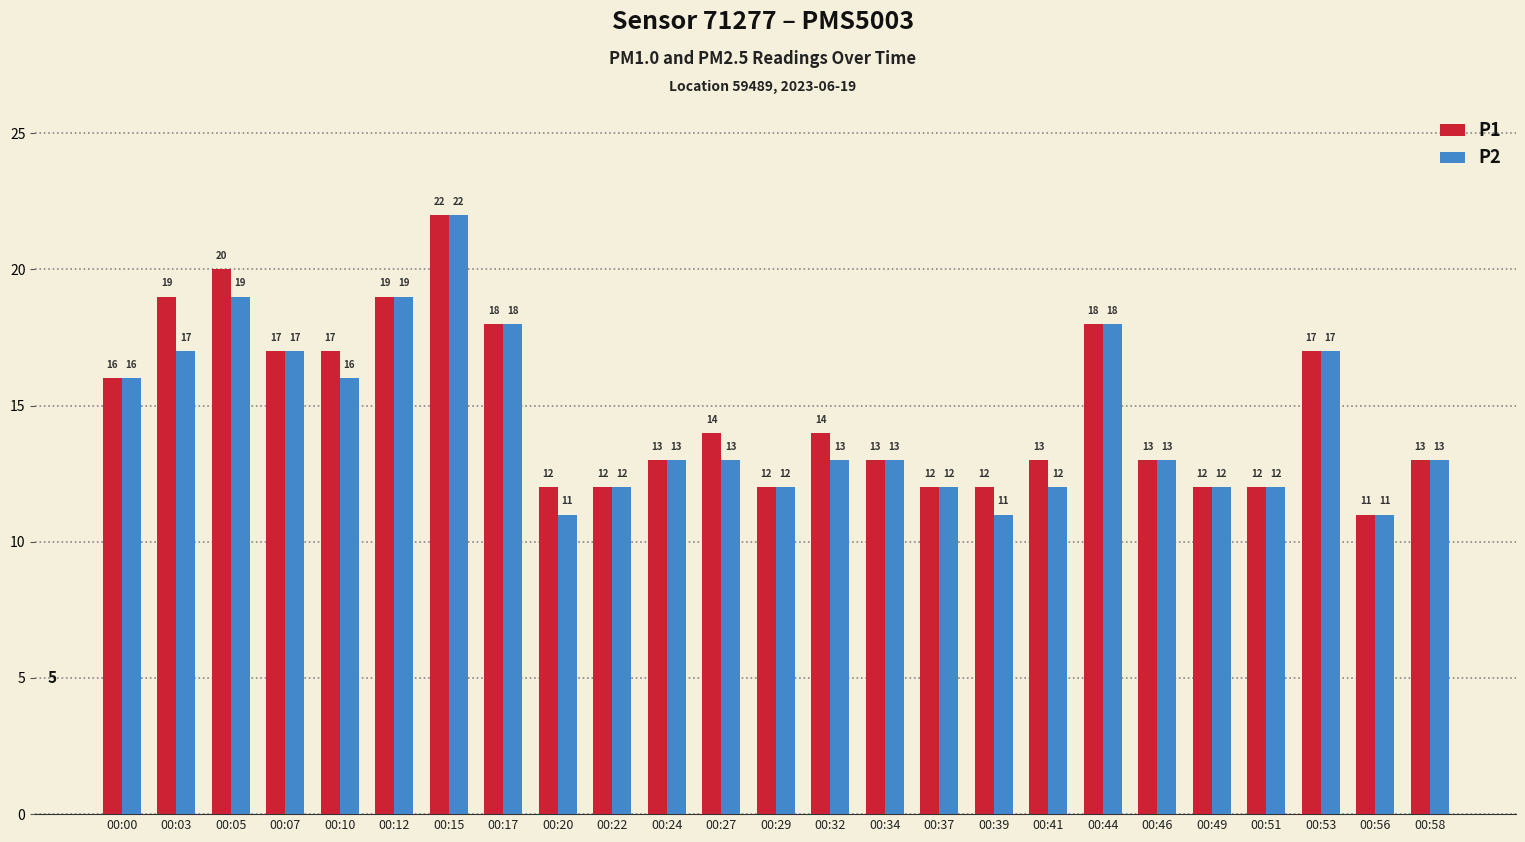

The P1 series shows 7 at 00:53. True or false?

False